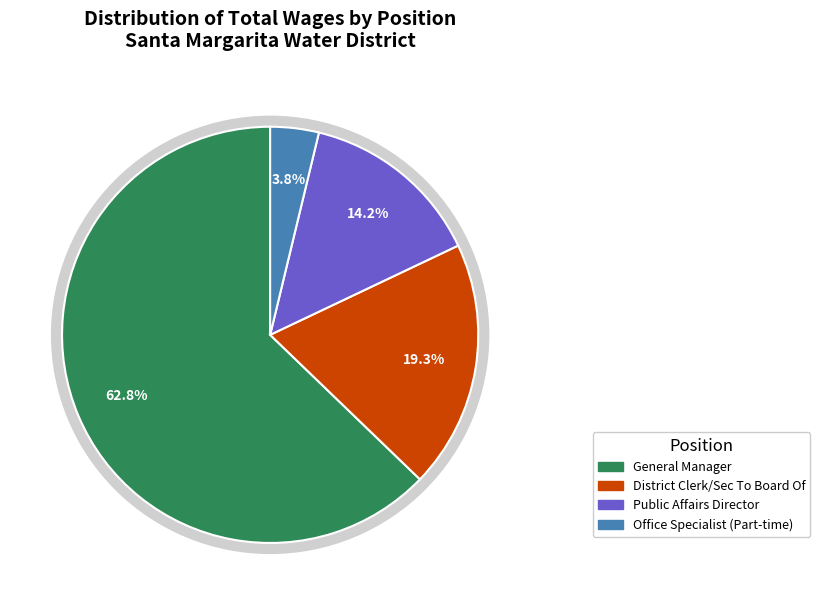

What percentage is the Office Specialist (Part-time) slice, to the nearest percent?

4%